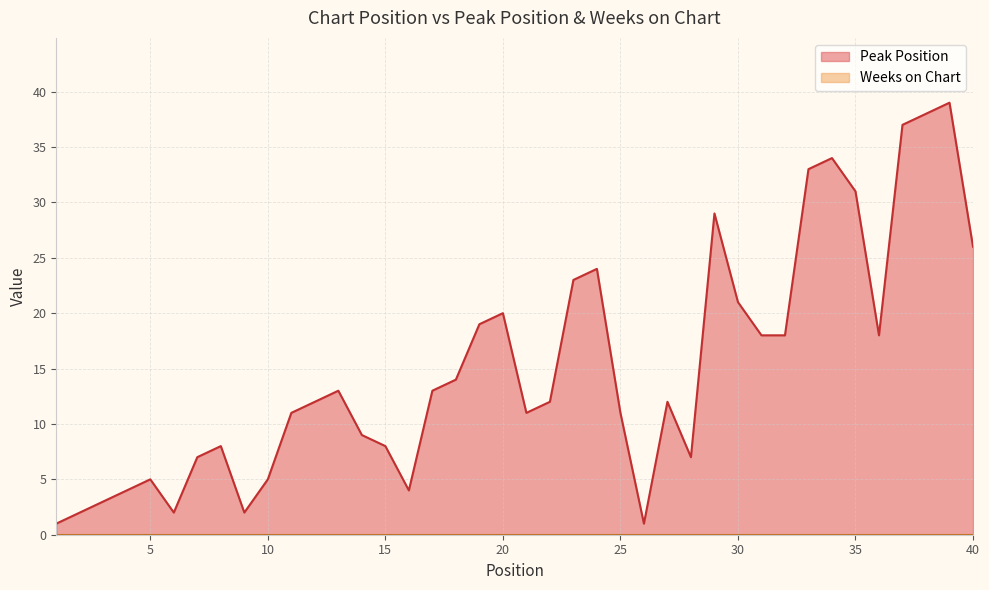

At which category does the data reach its first local valley?

6